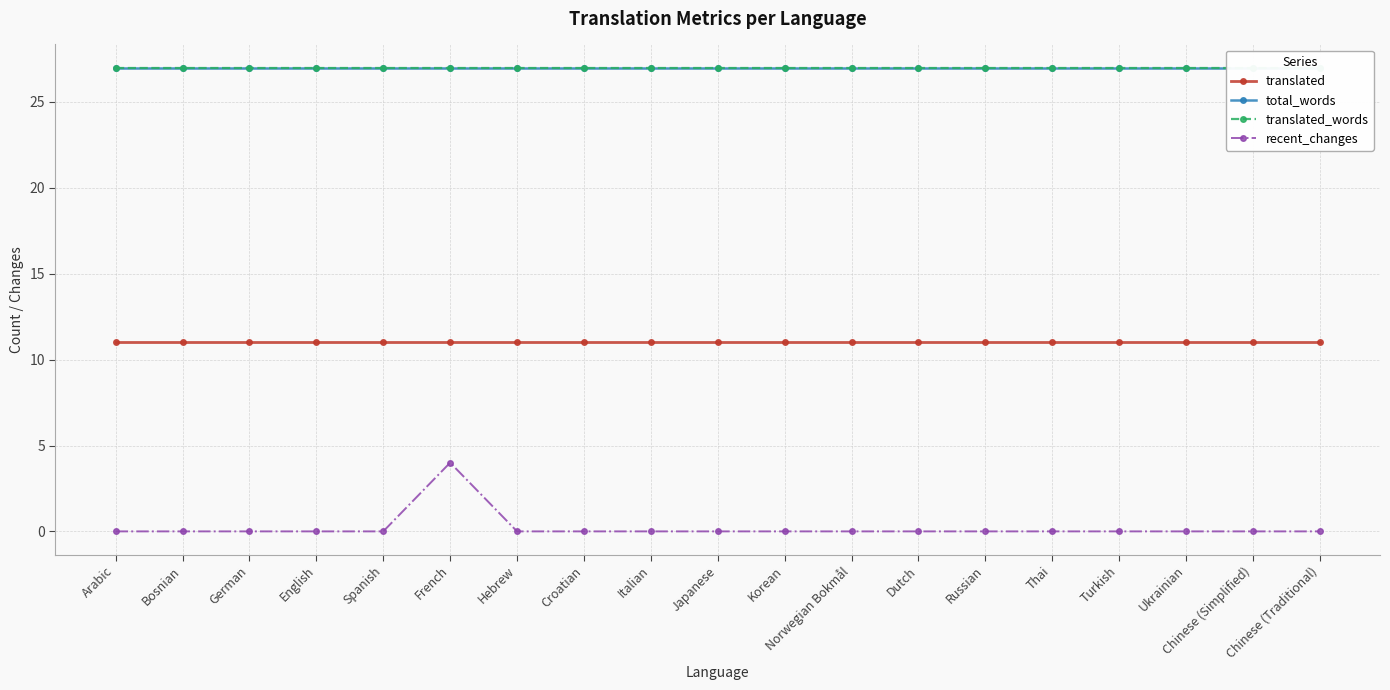

How many lines are shown in the chart?

4